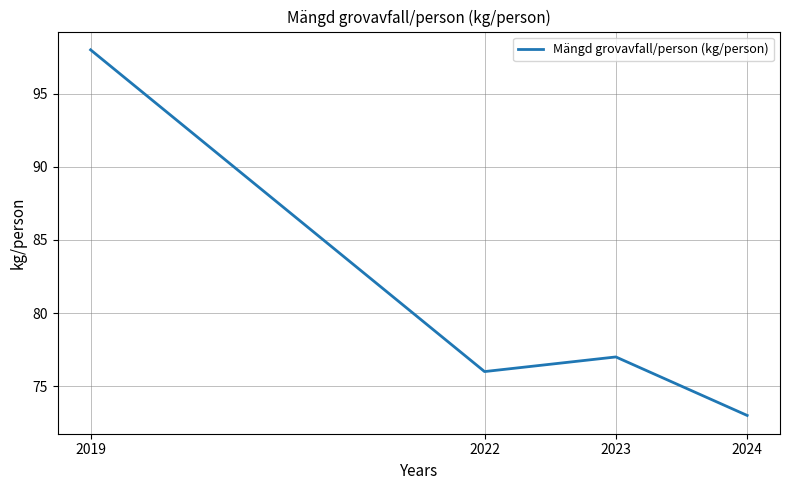

Is it true that the value at 2019 is 98?

True